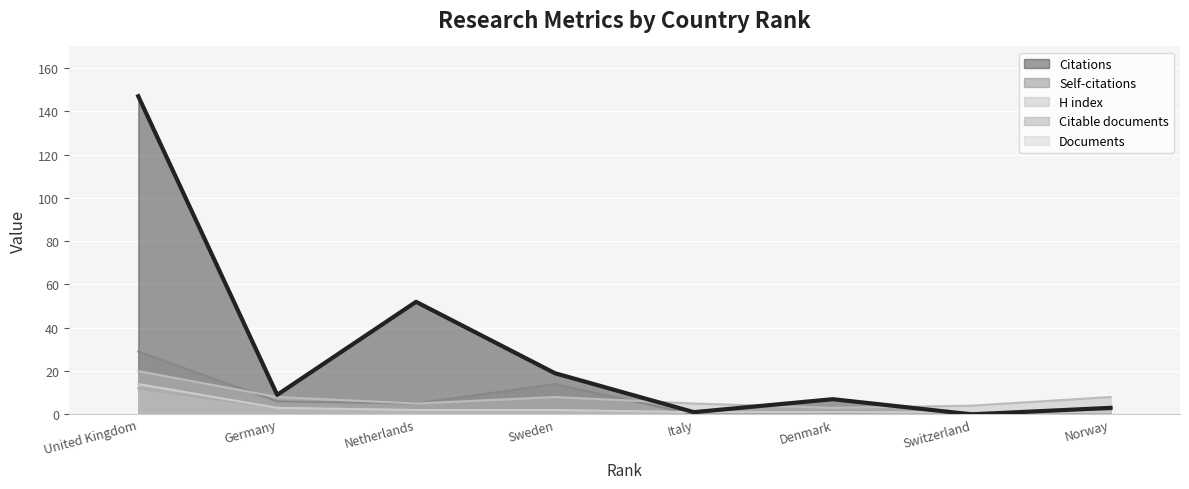

What is the spread (max minus min) of values at Norway?

7